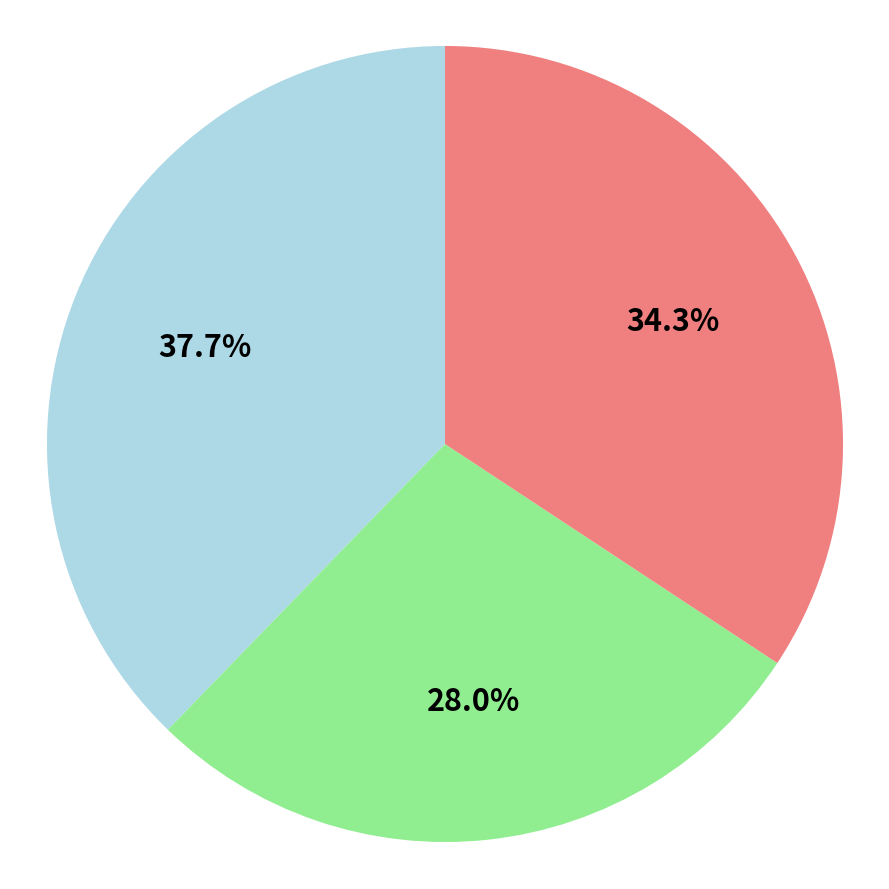

Does any single category account for the majority?

No